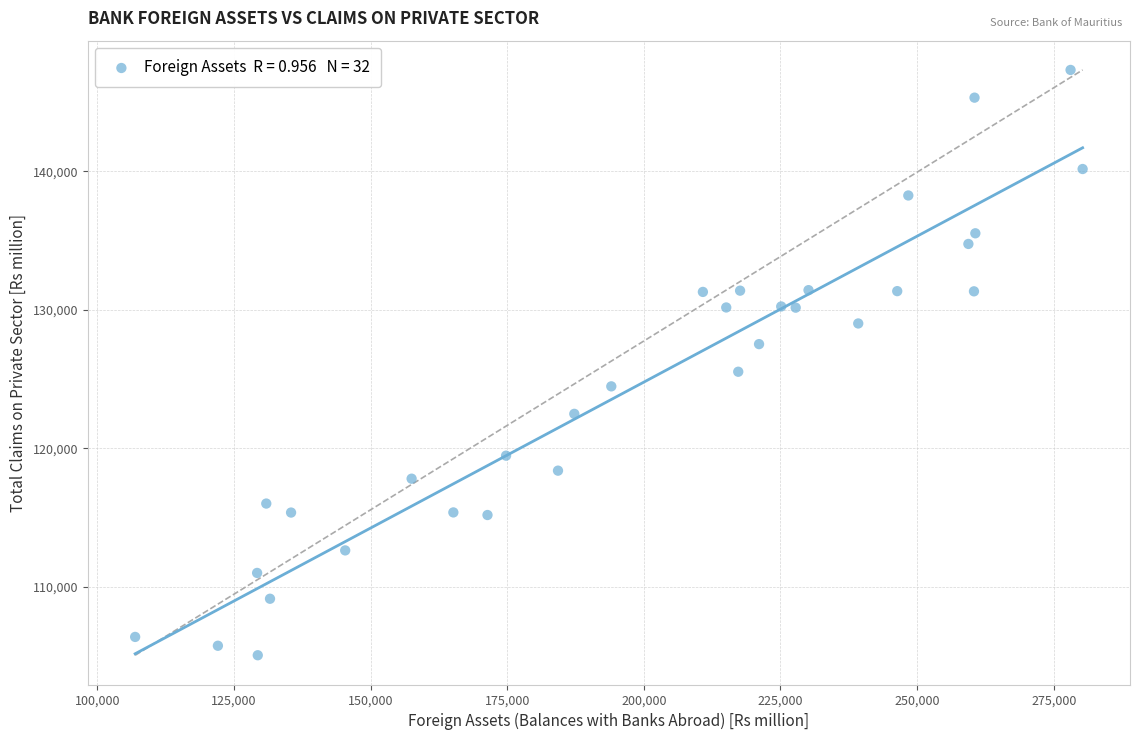

What is the range of Y values (max minus min)?

42246.1